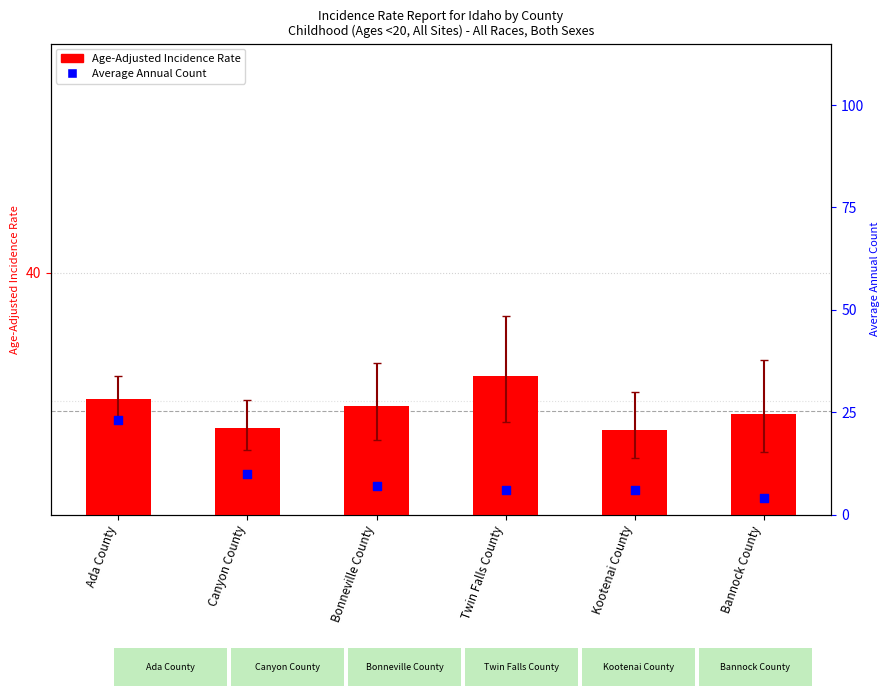

At how many categories does at least one series exceed 11?

6